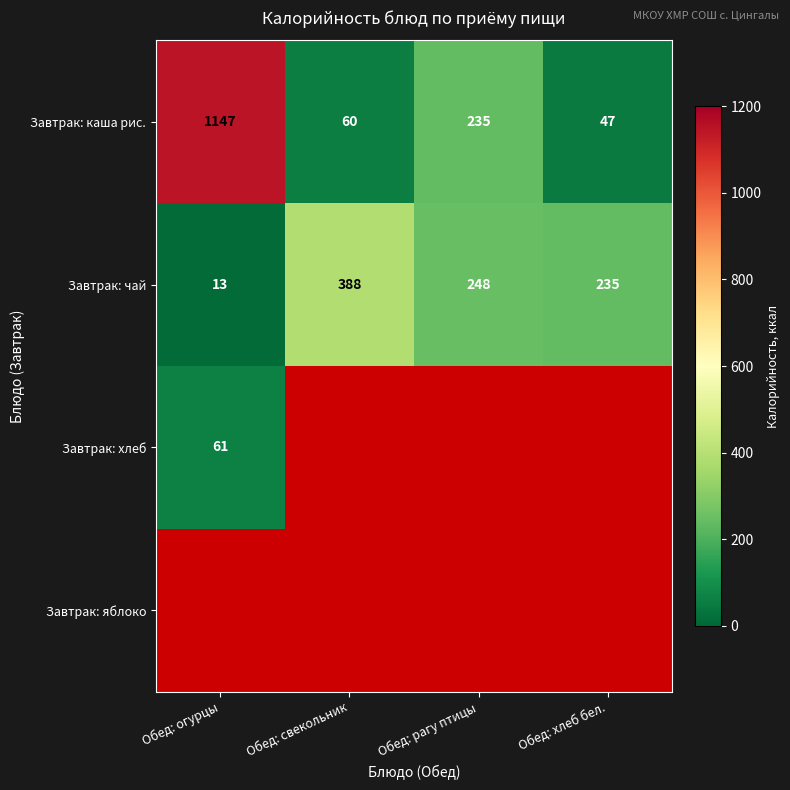

Which label corresponds to the smallest value in the chart?

Обед: огурцы